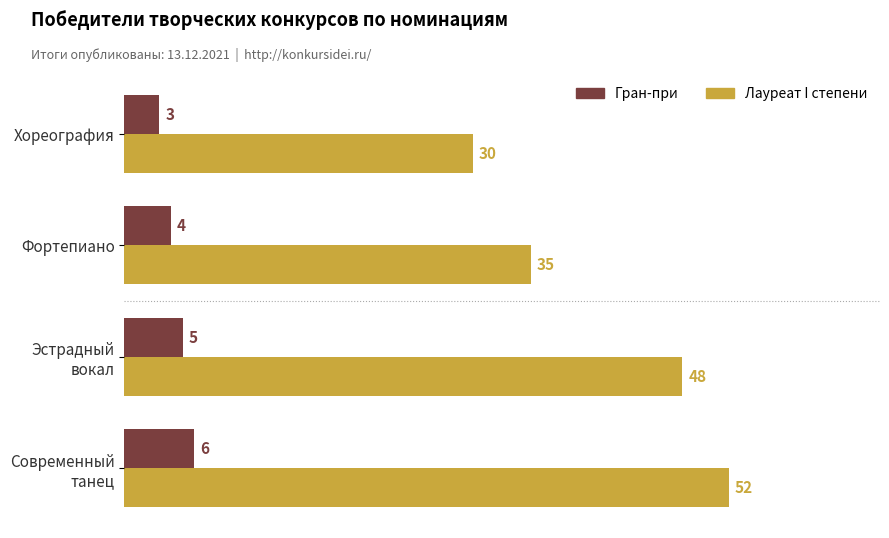

The Гран-при series shows 6 at Фортепиано. True or false?

False